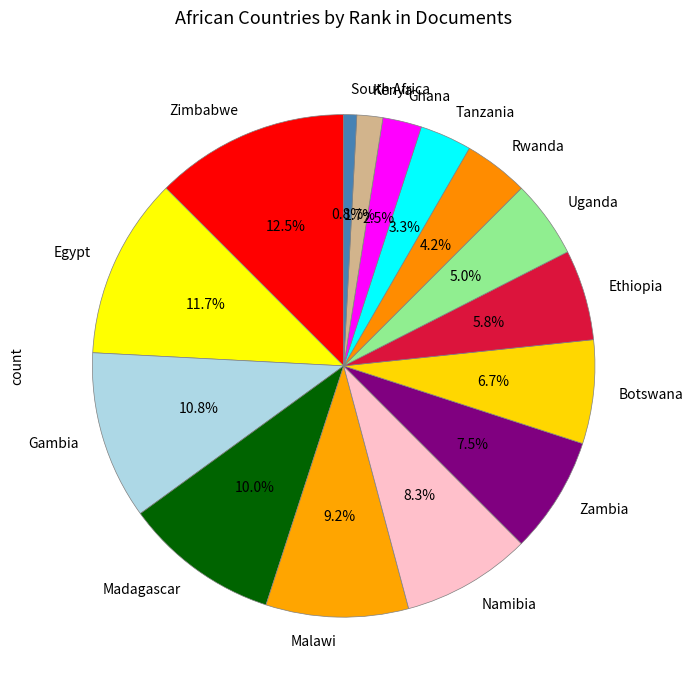

How many segments does this pie chart have?

15